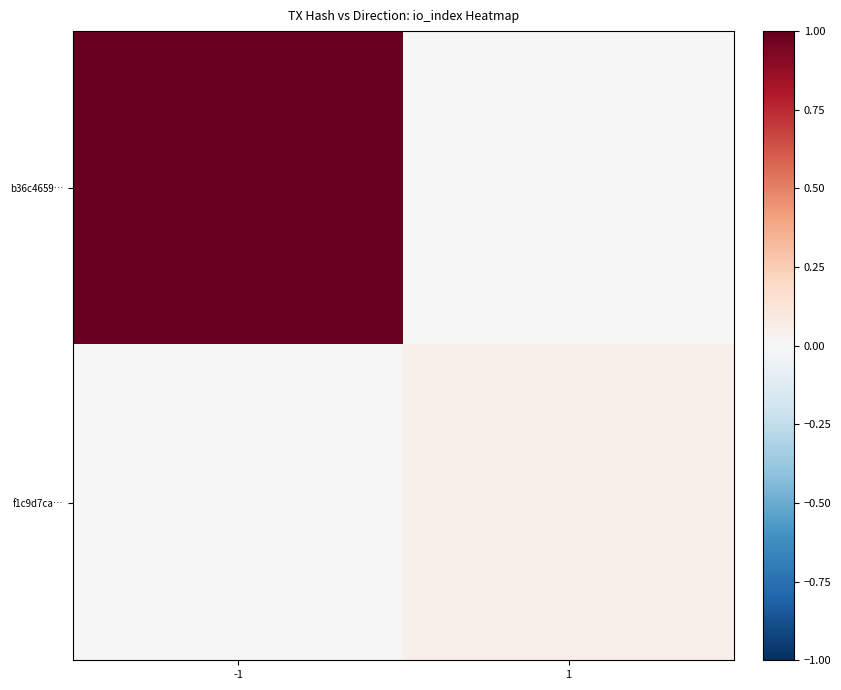

Between -1 and 1, which is larger?

-1